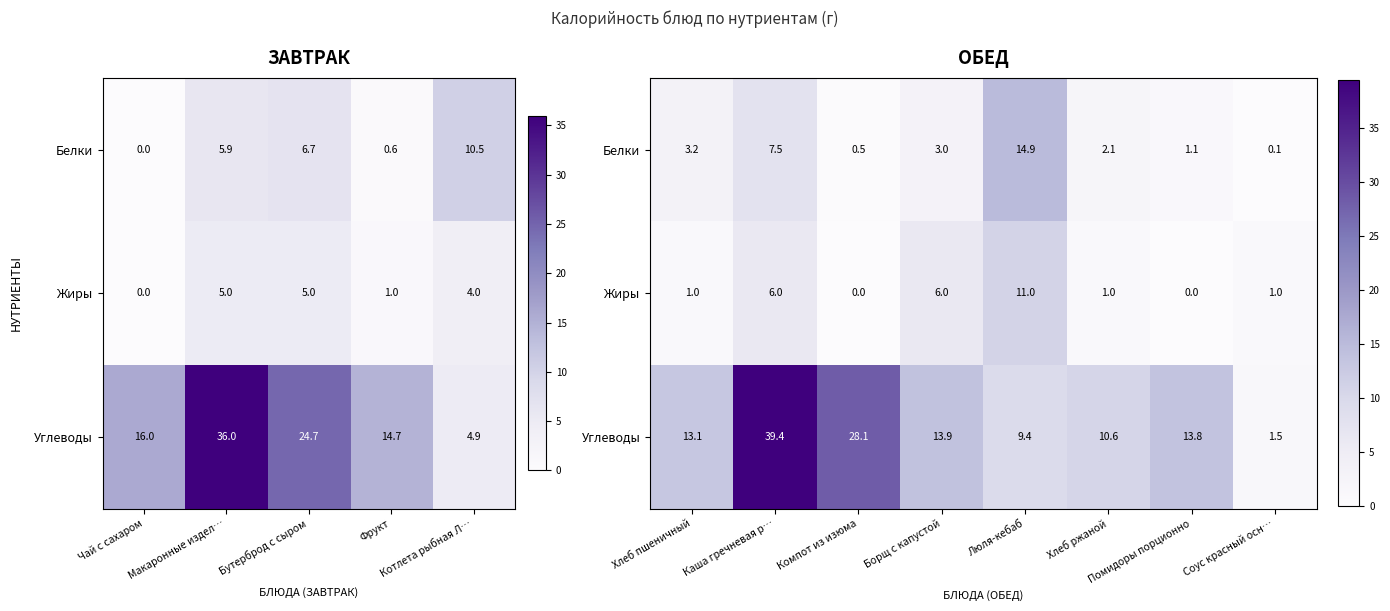

Rank the series at Хлеб пшеничный from highest to lowest value.

Углеводы, Белки, Жиры